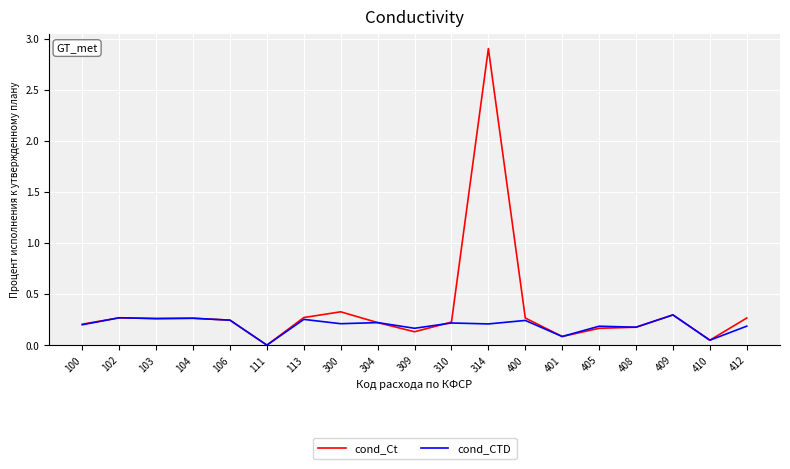

Which series has the widest spread of values?

cond_Ct